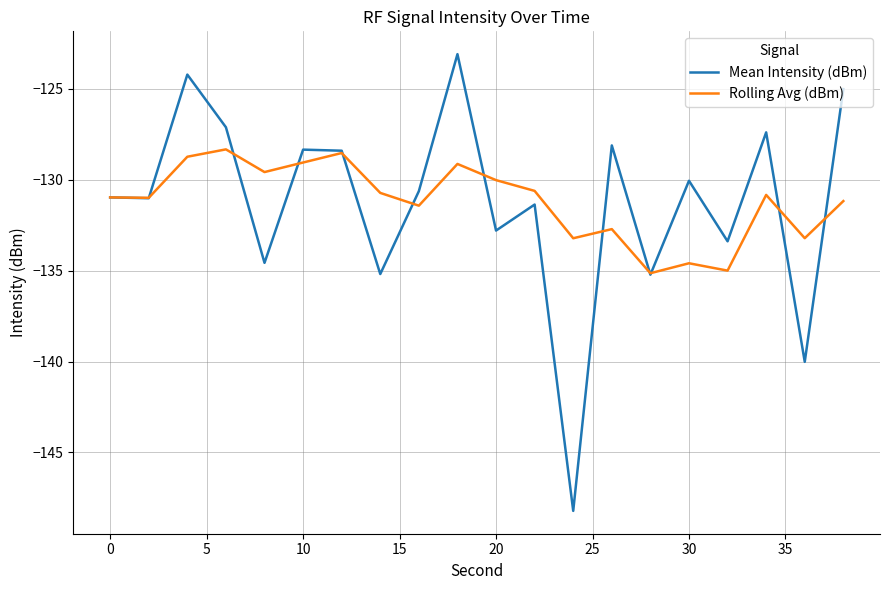

Which series has the widest spread of values?

Mean Intensity (dBm)